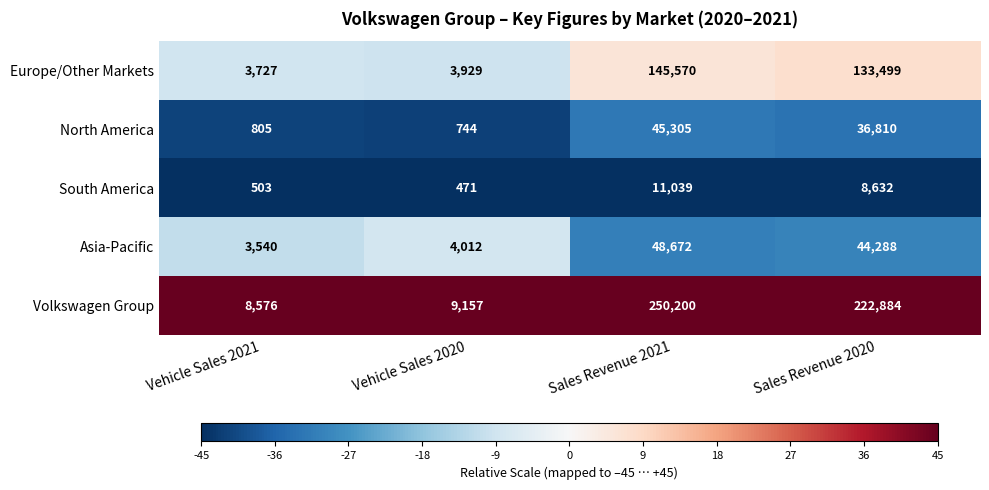

At which label is Asia-Pacific closest to 26106?

Sales Revenue 2020